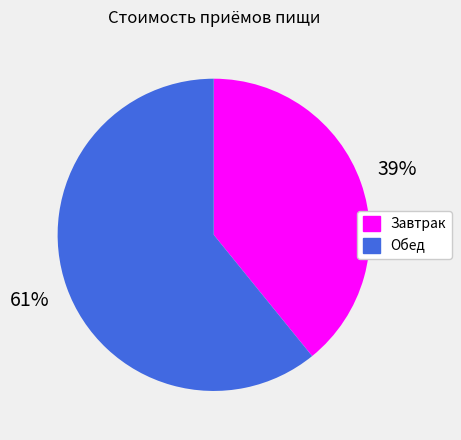

What is the largest slice in the pie chart?

Обед